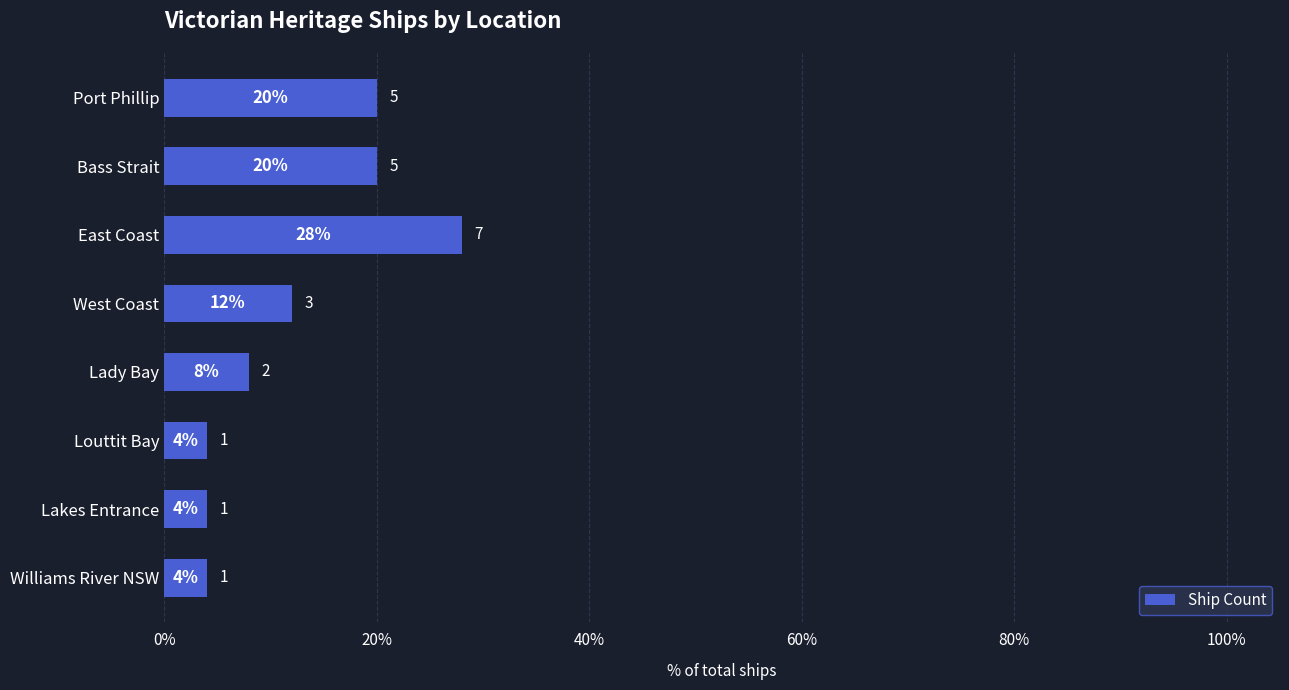

How many categories are shown in the chart?

8